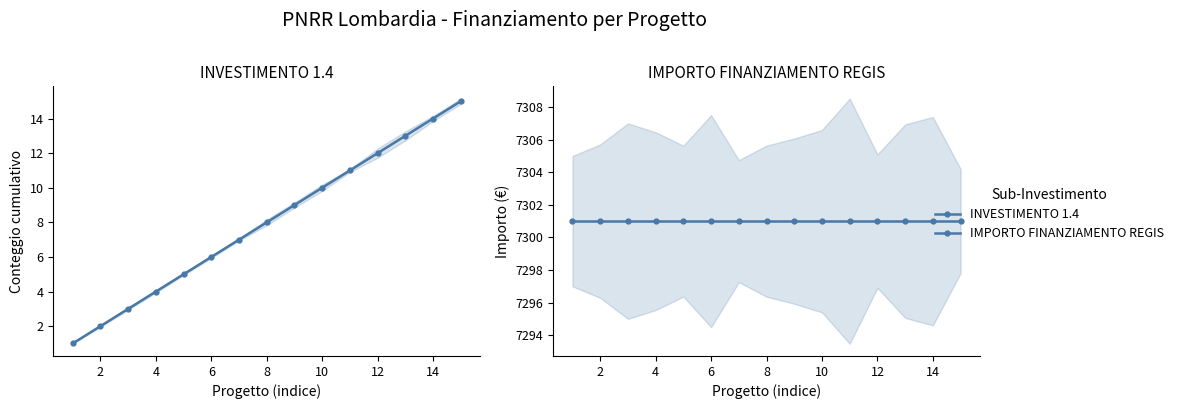

What is the minimum value for INVESTIMENTO 1.4?

1